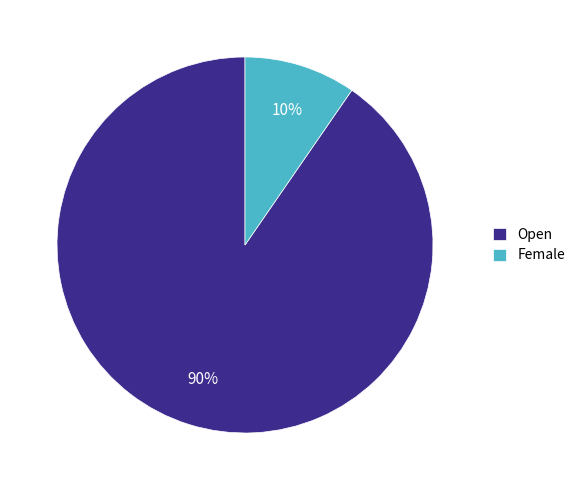

To the nearest percent, what is the average slice percentage?

50%